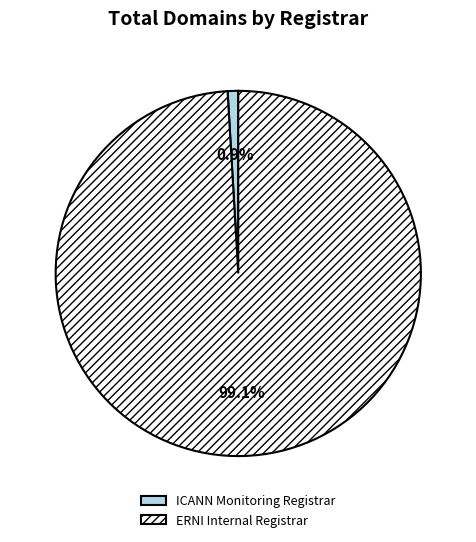

Combined, do ICANN Monitoring Registrar and ERNI Internal Registrar account for over 50%?

Yes